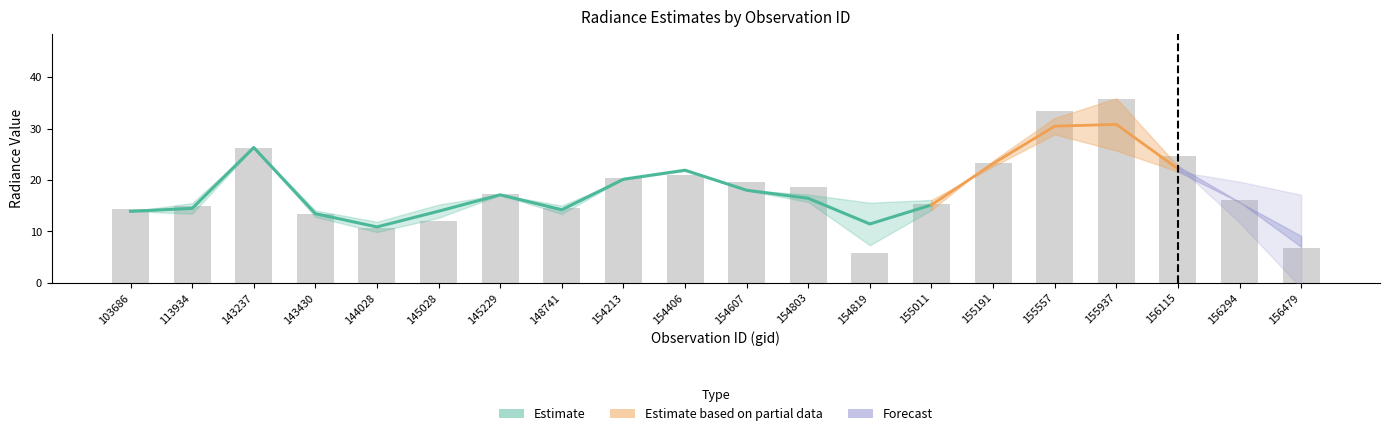

Reading left to right, transcribe all the data shown in this chart.

dnbrad: 14.3	14.9	26.3	13.4	10.7	12.1	17.3	14.7	20.5	21.0	19.6	18.6	5.9	15.3	23.4	33.5	35.8	24.7	16.1	6.7
rade9_aggzone_norm: 13.9	15.5	26.3	14.1	11.9	15.2	17.2	15.0	20.1	21.7	18.1	17.2	15.6	16.1	22.6	28.9	25.7	21.7	15.7	9.2
rade9_mult_nadir_norm: 14.0	13.5	26.3	12.8	9.9	12.7	17.1	13.4	20.2	22.1	18.0	15.7	7.3	14.2	23.8	32.1	35.9	22.7	15.7	7.0